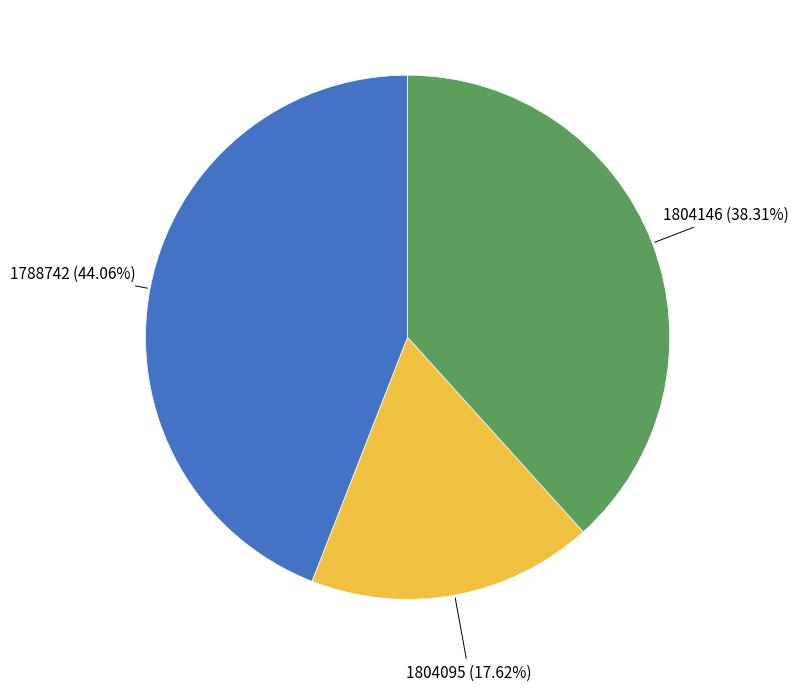

Is there any slice that represents more than half of the pie?

No